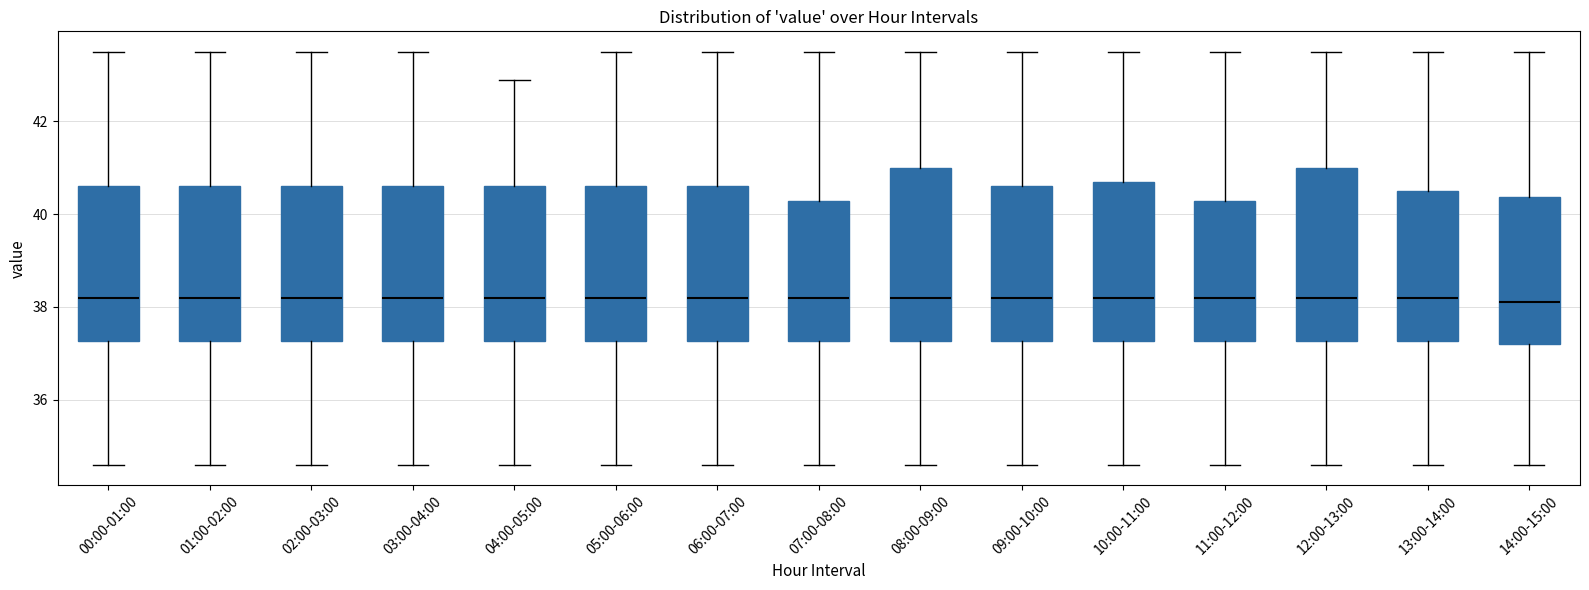

Reading left to right, transcribe this box plot: for each box, give where its median line is, the range the box spans, and where its two whiskers end, as read against the y-axis. The values are not printed on the chart, so give them approximately, as read against the axis.

00:00-01:00: median 38.2, box 37.2 to 40.6, whiskers 34.6 to 43.6
01:00-02:00: median 38.2, box 37.2 to 40.6, whiskers 34.6 to 43.6
02:00-03:00: median 38.2, box 37.2 to 40.6, whiskers 34.6 to 43.6
03:00-04:00: median 38.2, box 37.2 to 40.6, whiskers 34.6 to 43.6
04:00-05:00: median 38.2, box 37.2 to 40.6, whiskers 34.6 to 43.0
05:00-06:00: median 38.2, box 37.2 to 40.6, whiskers 34.6 to 43.6
06:00-07:00: median 38.2, box 37.2 to 40.6, whiskers 34.6 to 43.6
07:00-08:00: median 38.2, box 37.2 to 40.2, whiskers 34.6 to 43.6
08:00-09:00: median 38.2, box 37.2 to 41.0, whiskers 34.6 to 43.6
09:00-10:00: median 38.2, box 37.2 to 40.6, whiskers 34.6 to 43.6
10:00-11:00: median 38.2, box 37.2 to 40.8, whiskers 34.6 to 43.6
11:00-12:00: median 38.2, box 37.2 to 40.2, whiskers 34.6 to 43.6
12:00-13:00: median 38.2, box 37.2 to 41.0, whiskers 34.6 to 43.6
13:00-14:00: median 38.2, box 37.2 to 40.6, whiskers 34.6 to 43.6
14:00-15:00: median 38.2, box 37.2 to 40.4, whiskers 34.6 to 43.6